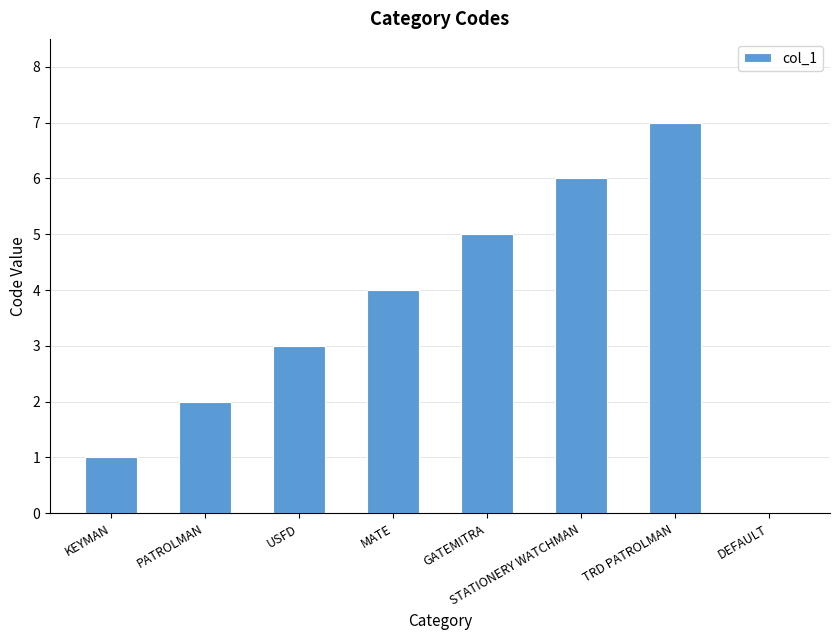

Which category has the highest value across all series?

TRD PATROLMAN